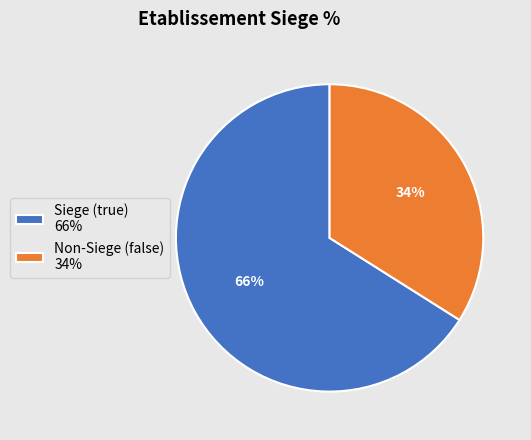

Count the number of slices in the pie.

2